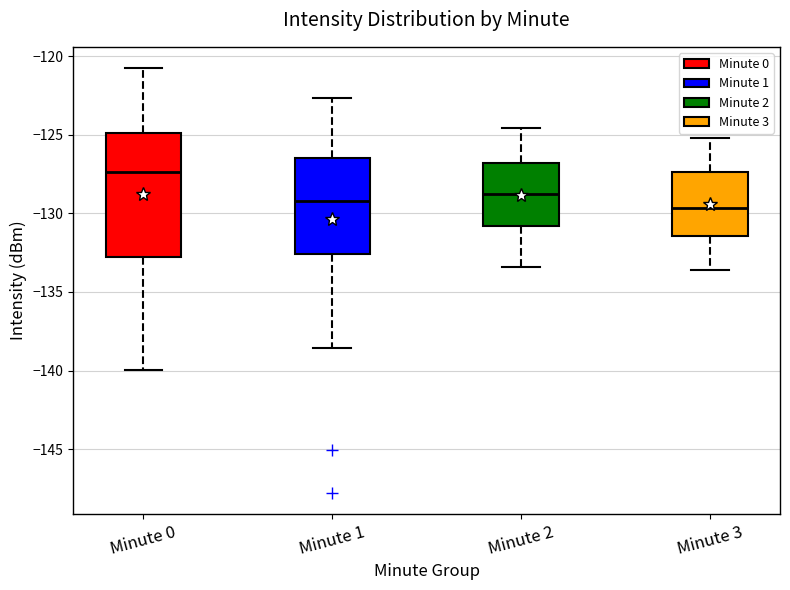

Reading left to right, transcribe this box plot: for each box, give where its median line is, the range the box spans, and where its two whiskers end, as read against the y-axis. The values are not printed on the chart, so give them approximately, as read against the axis.

Minute 0: median -127.5, box -133.0 to -125.0, whiskers -140.0 to -121.0
Minute 1: median -129.0, box -132.5 to -126.5, whiskers -138.5 to -122.5
Minute 2: median -128.5, box -131.0 to -127.0, whiskers -133.5 to -124.5
Minute 3: median -129.5, box -131.5 to -127.5, whiskers -133.5 to -125.0